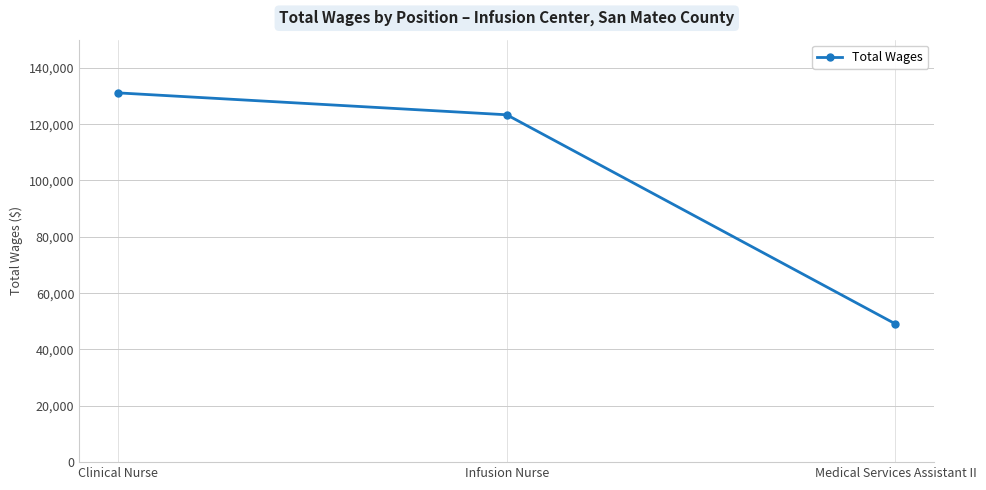

Which has a higher value, Medical Services Assistant II or Clinical Nurse?

Clinical Nurse